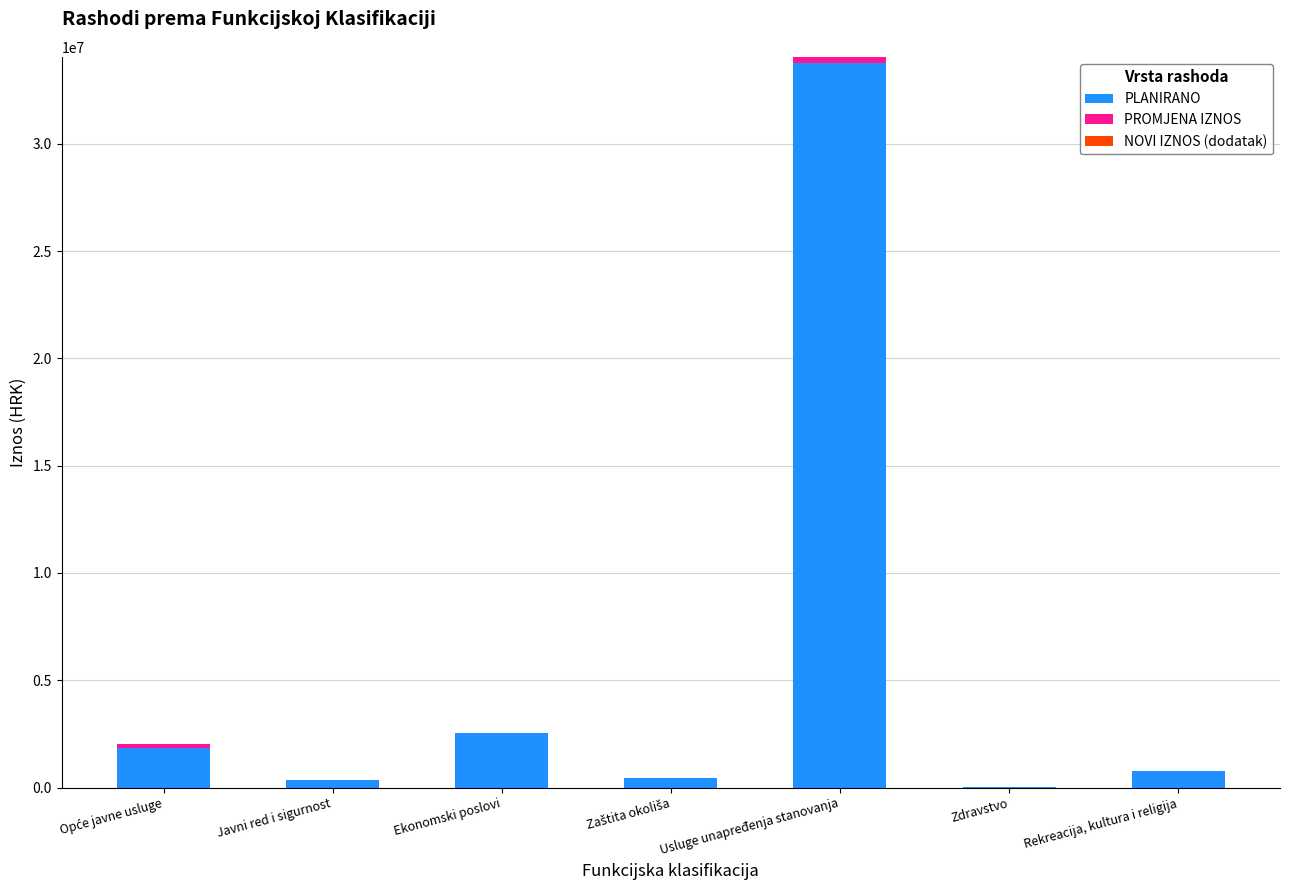

How many distinct data groups are displayed?

2